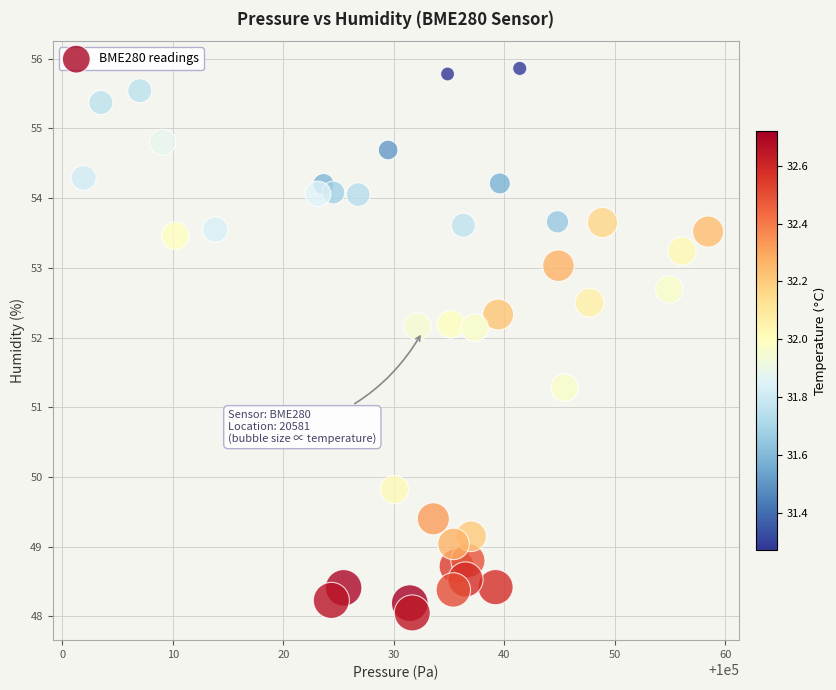

What Y value in the scatter plot is closest to 51?

51.3